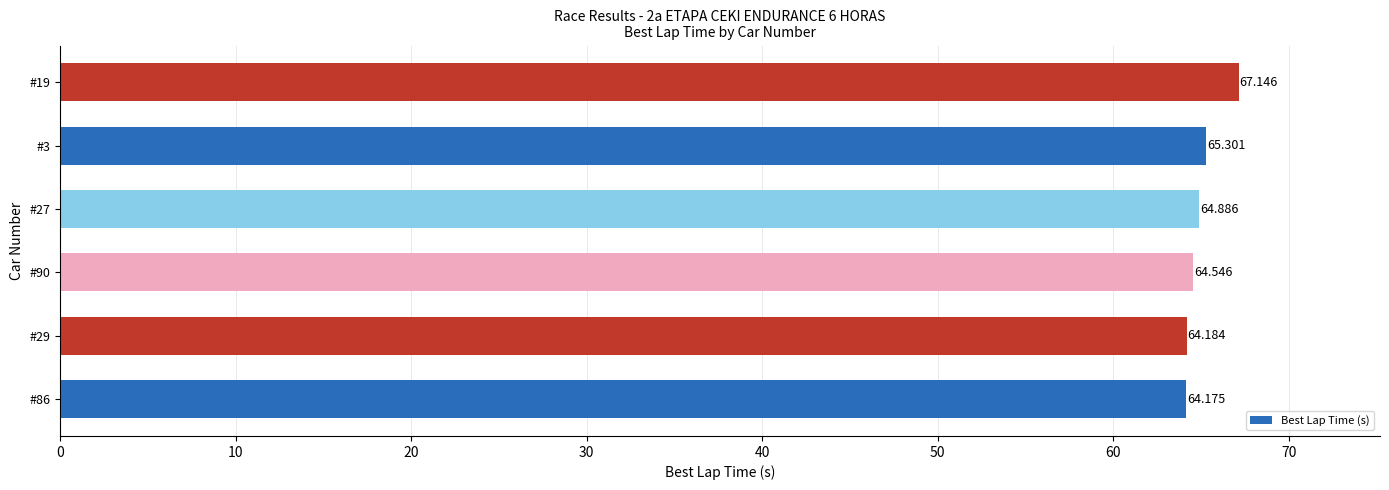

What is the difference between the second highest and minimum values?

1.1